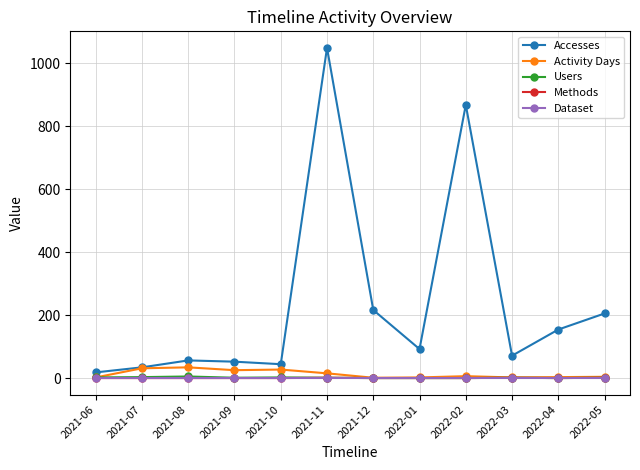

At which category is the sum across all series the highest?

2021-11